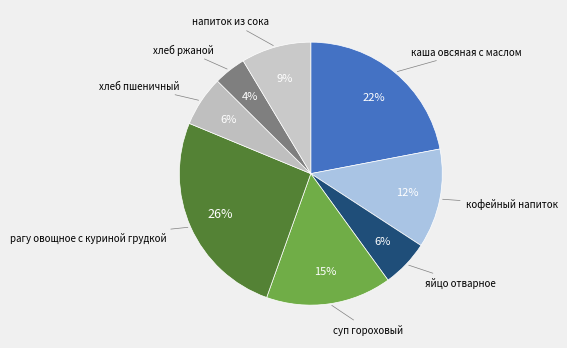

How many segments does this pie chart have?

8